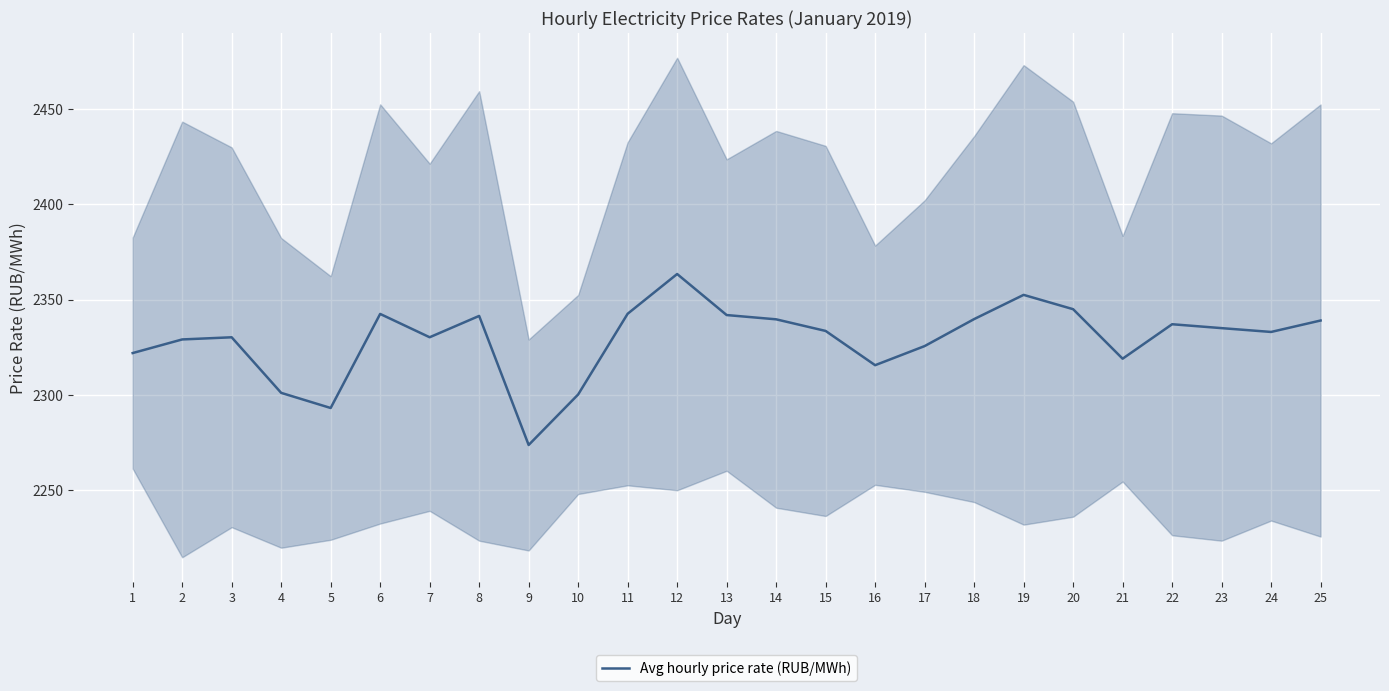

How many data points are above 2333?

14